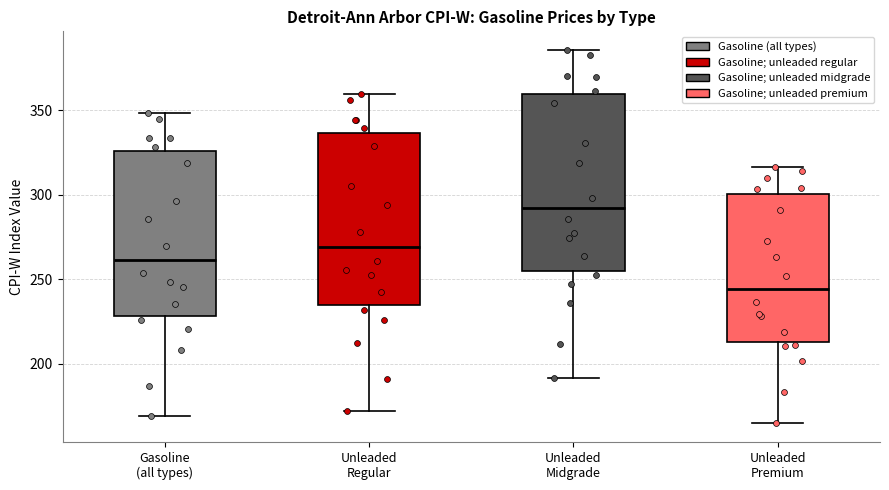

Reading left to right, transcribe this box plot: for each box, give where its median line is, the range the box spans, and where its two whiskers end, as read against the y-axis. The values are not printed on the chart, so give them approximately, as read against the axis.

Gasoline (all types): median 260, box 230 to 325, whiskers 170 to 350
Unleaded Regular: median 270, box 235 to 335, whiskers 170 to 360
Unleaded Midgrade: median 290, box 255 to 360, whiskers 190 to 385
Unleaded Premium: median 245, box 215 to 300, whiskers 165 to 315